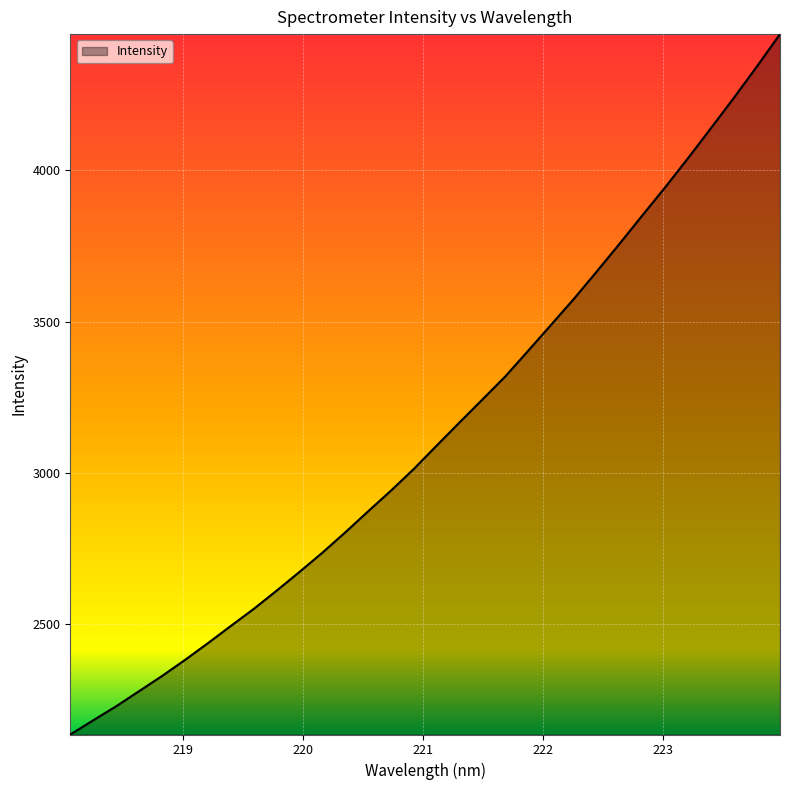

What is the minimum value shown in the chart?

2136.5